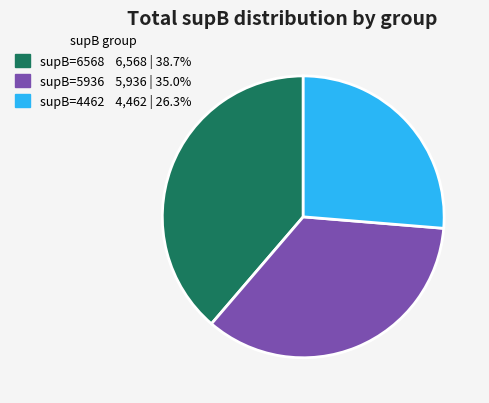

Is there any slice that represents more than half of the pie?

No